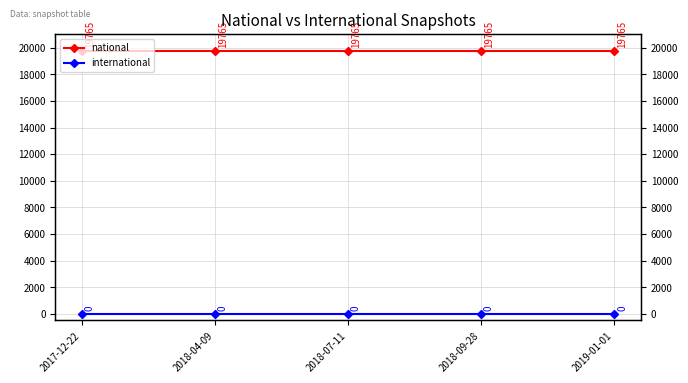

Rank the series at 2018-07-11 from highest to lowest value.

national, international